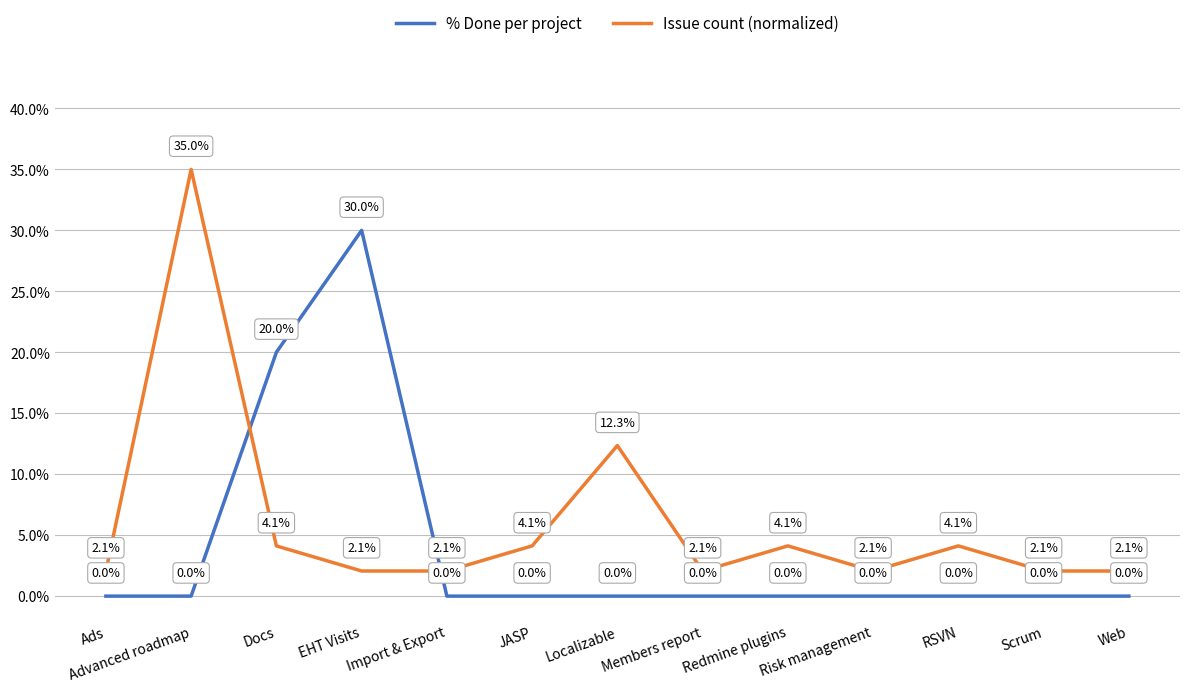

What position from the right is JASP?

8